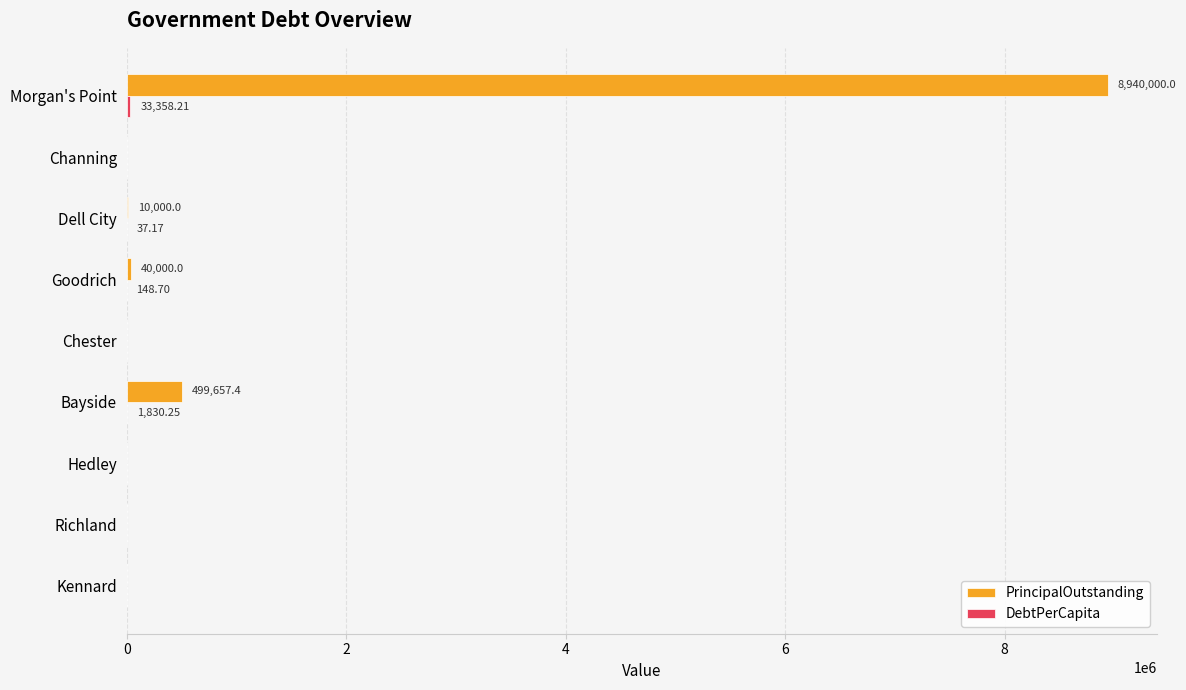

What is the sum of all PrincipalOutstanding values?

9489657.4